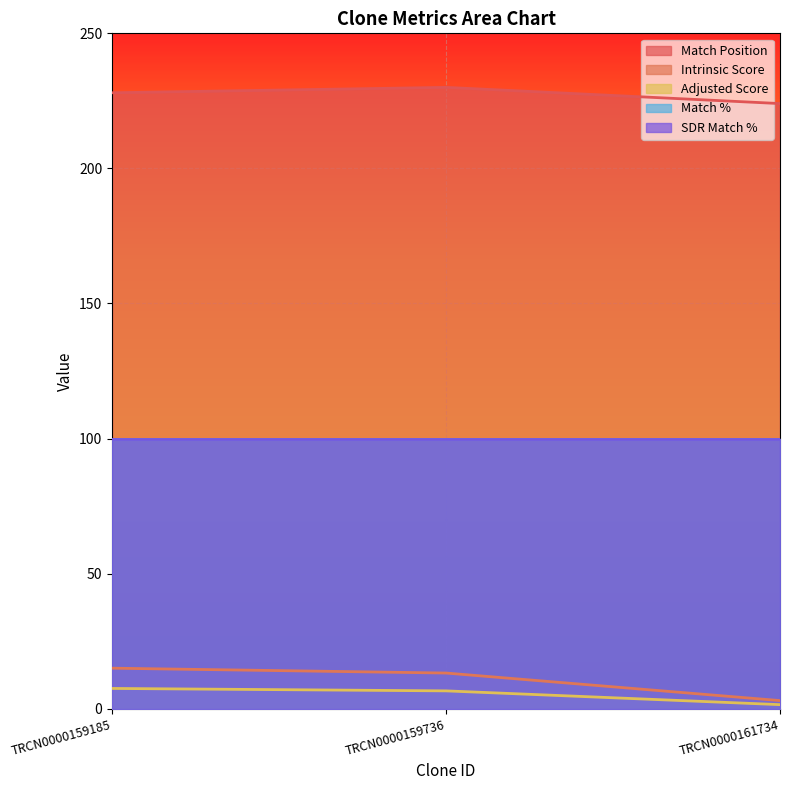

At how many categories does at least one series exceed 85?

3